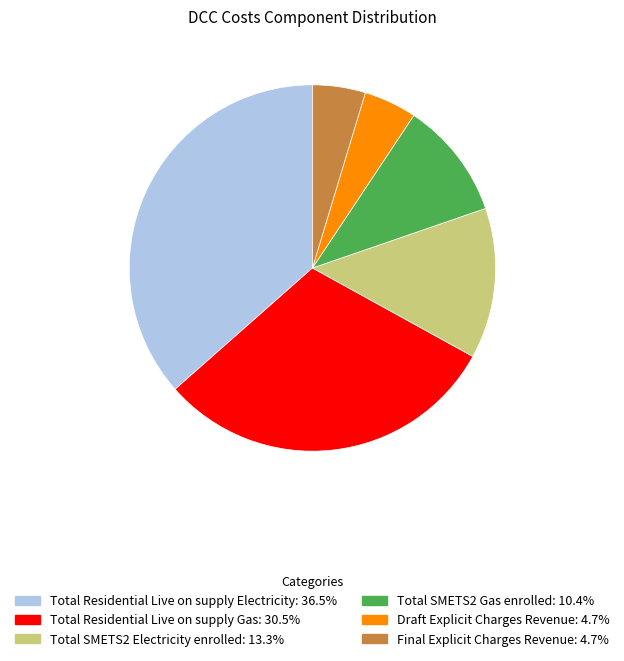

Is there any slice that represents more than half of the pie?

No